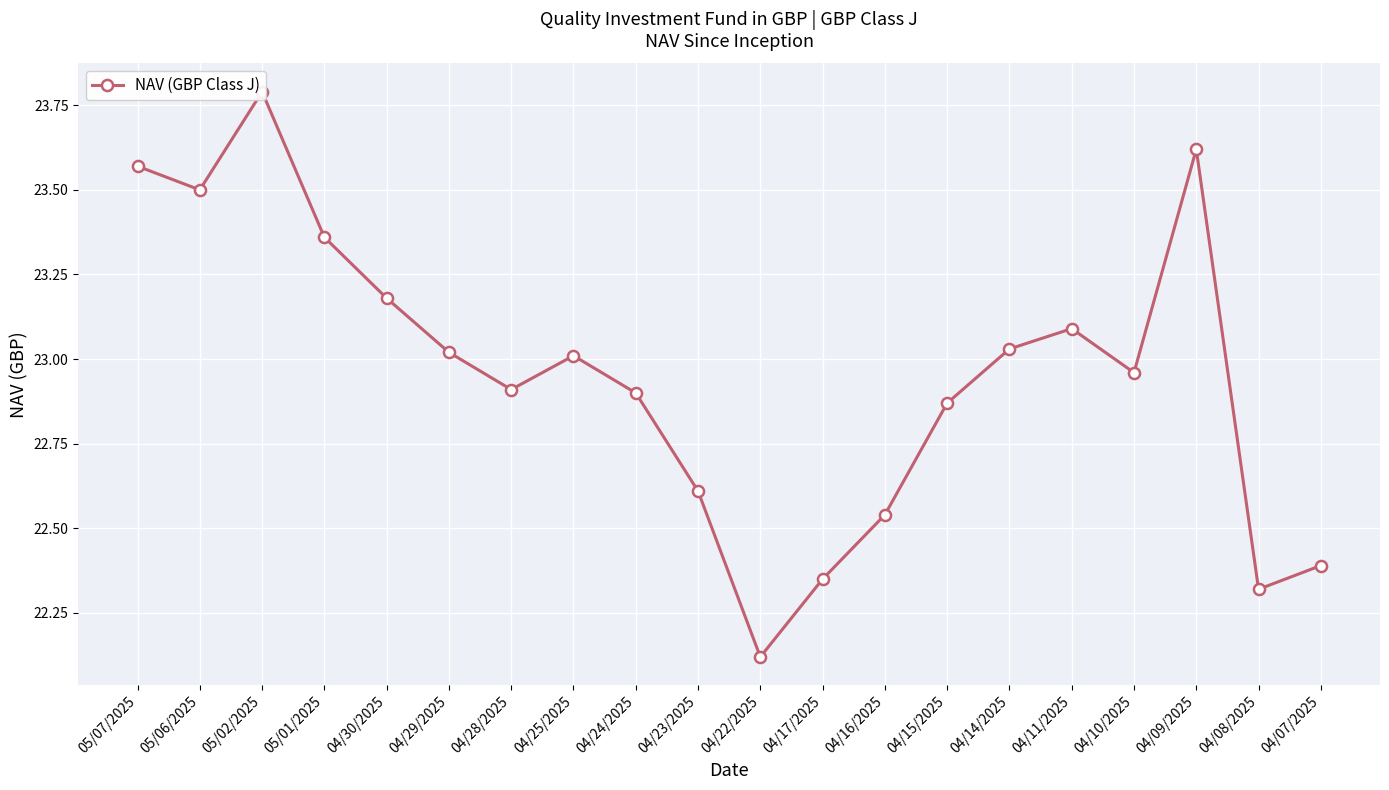

Where does the data first go above 23?

05/07/2025